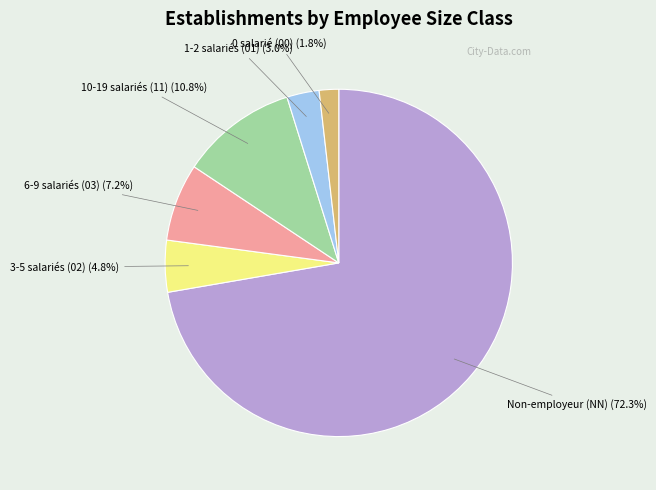

Is there a majority slice in this chart?

Yes